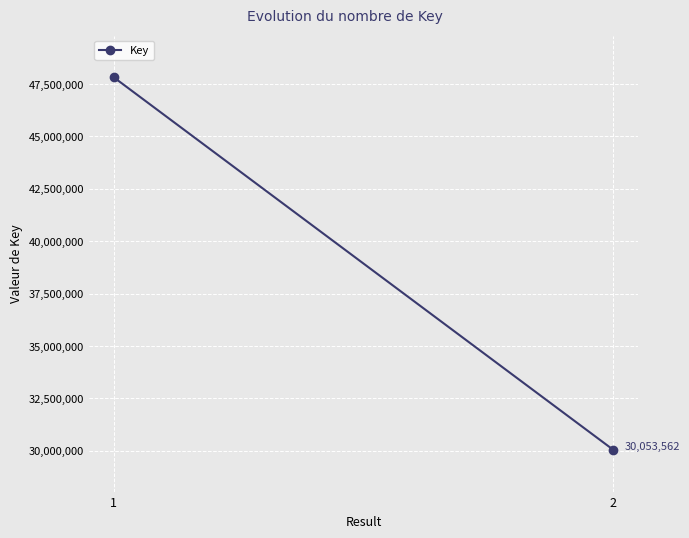

Reading right to left, transcribe all the data shown in this chart.

2=30053562	1=47818501